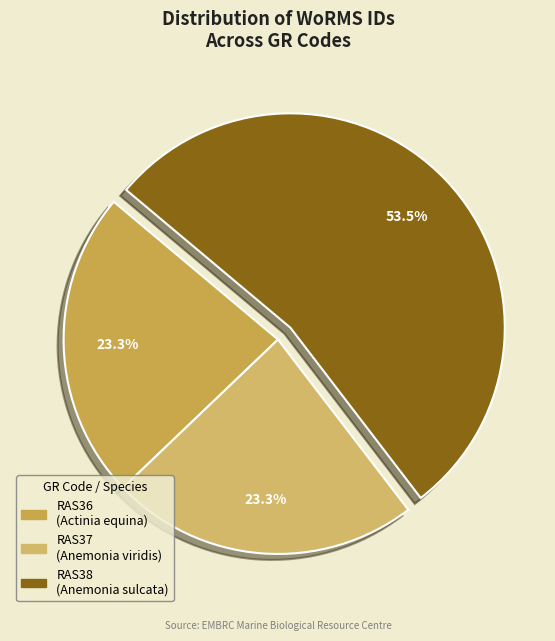

Count the number of slices in the pie.

3